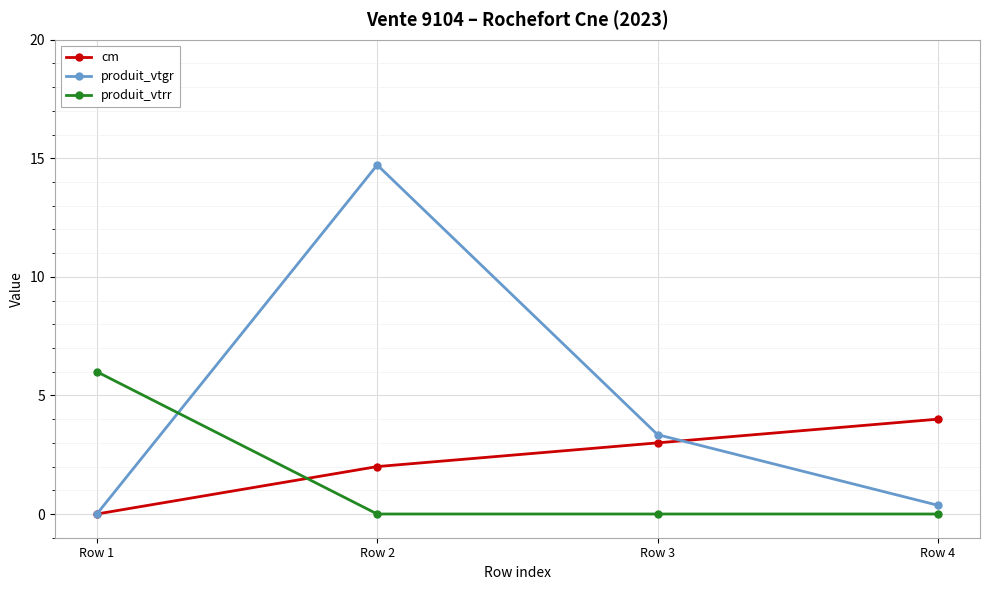

Reading left to right, what are all the values shown in this chart?

cm: Row 1=0.0	Row 2=2.0	Row 3=3.0	Row 4=4.0
produit_vtgr: Row 1=0.0	Row 2=14.7	Row 3=3.3	Row 4=0.4
produit_vtrr: Row 1=6.0	Row 2=0.0	Row 3=0.0	Row 4=0.0